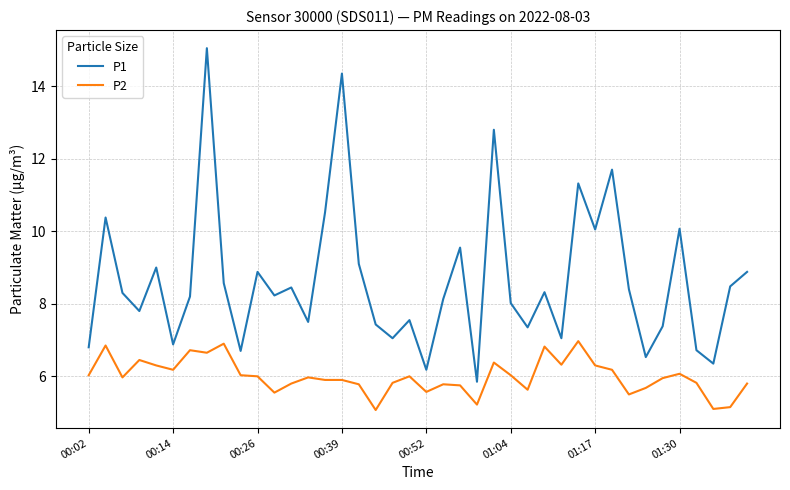

What is the lowest value of the P2 series?

5.1